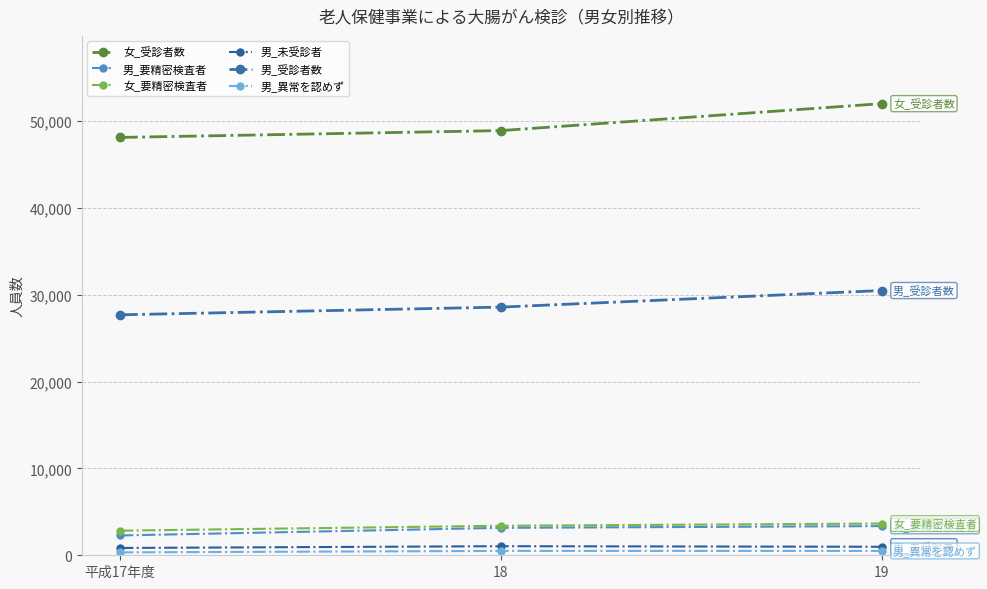

How many categories are shown in the chart?

3